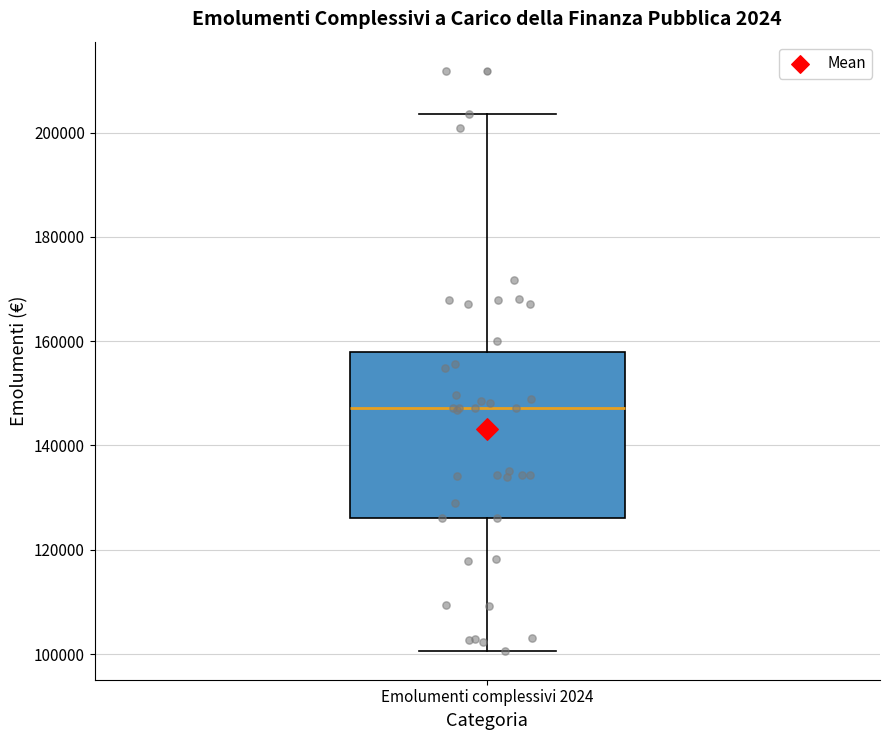

Read this box plot against the y-axis: the position of the median line, the range covered by the box, and the ends of both whiskers. The values are not printed on the chart, so give them approximately, as read against the axis.

median 148000, box 126000 to 158000, whiskers 100000 to 204000